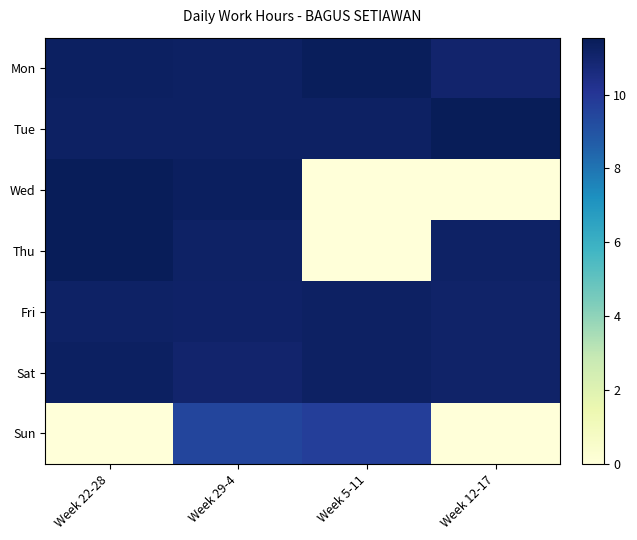

Rank the series by their maximum value, from lowest to highest.

Sun, Fri, Sat, Mon, Thu, Wed, Tue